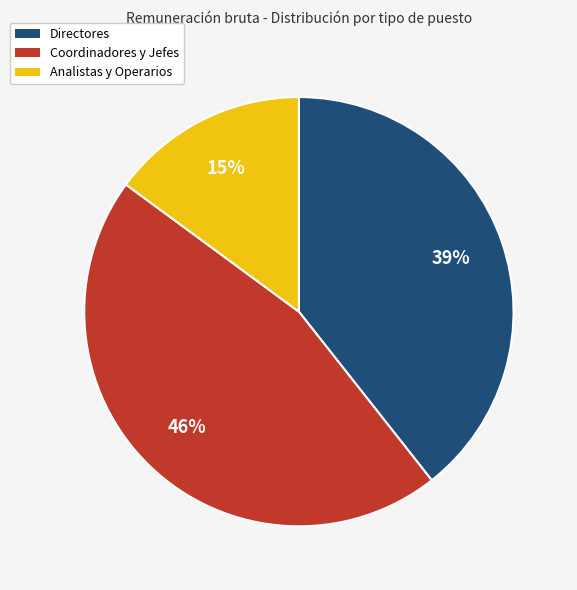

Count the number of slices in the pie.

3